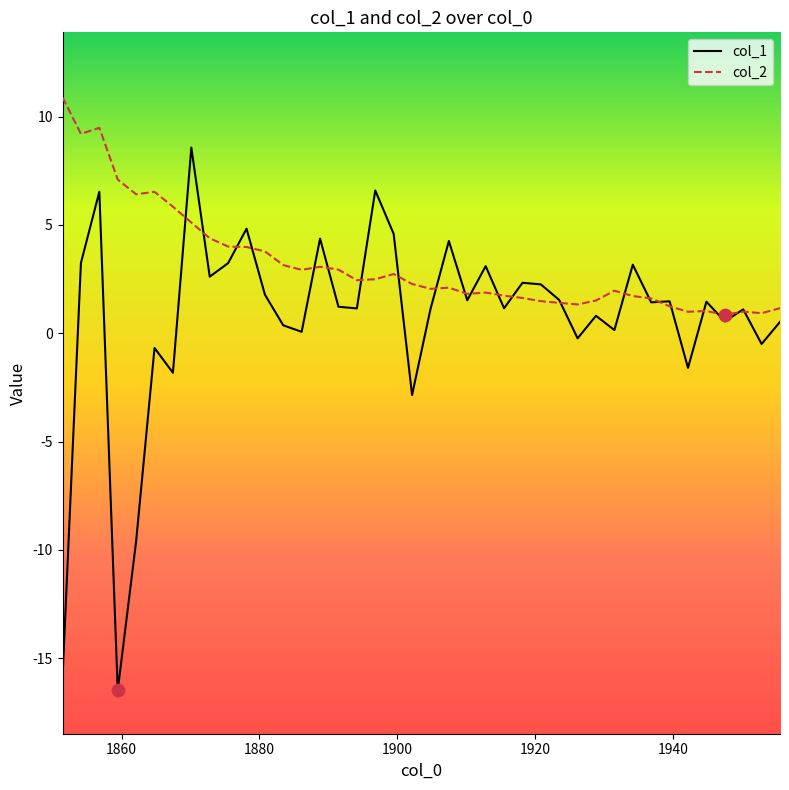

Which series has the largest total across all categories?

col_2